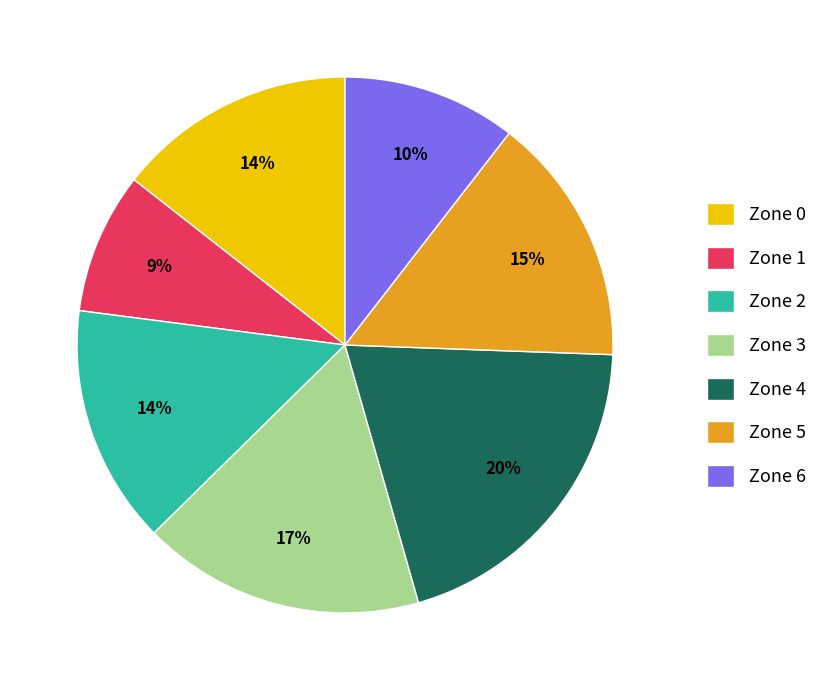

To the nearest percent, what portion does Zone 5 represent?

15%